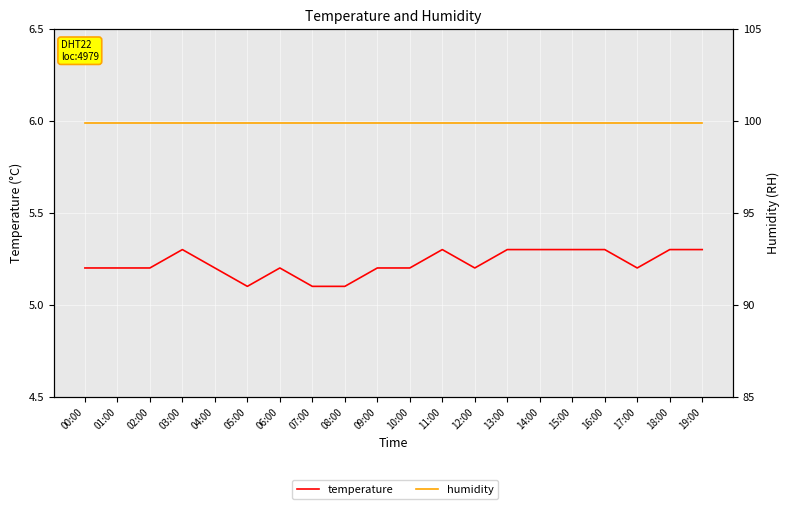

Rank the series by their maximum value, from highest to lowest.

humidity, temperature